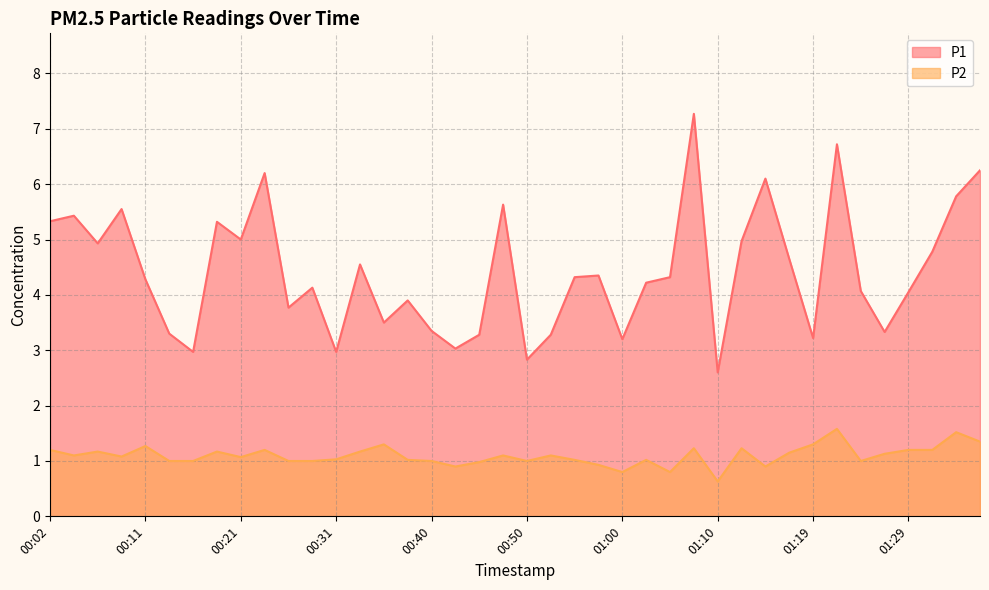

Reading left to right, list all the values displayed in this chart.

P1: 00:02=5.3	00:04=5.4	00:07=4.9	00:09=5.5	00:11=4.3	00:14=3.3	00:16=3.0	00:19=5.3	00:21=5.0	00:24=6.2	00:26=3.8	00:28=4.1	00:31=3.0	00:33=4.5	00:36=3.5	00:38=3.9	00:40=3.4	00:43=3.0	00:45=3.3	00:48=5.6	00:50=2.8	00:53=3.3	00:55=4.3	00:57=4.3	01:00=3.2	01:02=4.2	01:05=4.3	01:07=7.3	01:10=2.6	01:12=5.0	01:14=6.1	01:17=4.7	01:19=3.2	01:22=6.7	01:24=4.1	01:27=3.3	01:29=4.0	01:31=4.8	01:34=5.8	01:36=6.2
P2: 00:02=1.2	00:04=1.1	00:07=1.2	00:09=1.1	00:11=1.3	00:14=1.0	00:16=1.0	00:19=1.2	00:21=1.1	00:24=1.2	00:26=1.0	00:28=1.0	00:31=1.0	00:33=1.2	00:36=1.3	00:38=1.0	00:40=1.0	00:43=0.9	00:45=1.0	00:48=1.1	00:50=1.0	00:53=1.1	00:55=1.0	00:57=0.9	01:00=0.8	01:02=1.0	01:05=0.8	01:07=1.2	01:10=0.6	01:12=1.2	01:14=0.9	01:17=1.1	01:19=1.3	01:22=1.6	01:24=1.0	01:27=1.1	01:29=1.2	01:31=1.2	01:34=1.5	01:36=1.4